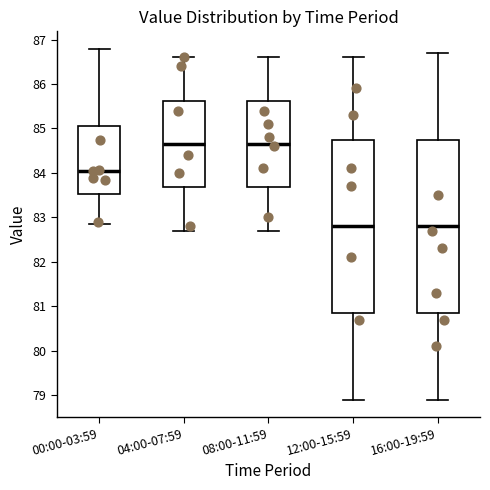

Reading left to right, read every box against the y-axis: the position of its median line, the range the box covers, and the ends of its whiskers. The values are not printed on the chart, so give them approximately, as read against the axis.

00:00-03:59: median 84.1, box 83.5 to 85.1, whiskers 82.9 to 86.8
04:00-07:59: median 84.7, box 83.7 to 85.6, whiskers 82.7 to 86.6
08:00-11:59: median 84.7, box 83.7 to 85.6, whiskers 82.7 to 86.6
12:00-15:59: median 82.8, box 80.9 to 84.8, whiskers 78.9 to 86.6
16:00-19:59: median 82.8, box 80.9 to 84.8, whiskers 78.9 to 86.7